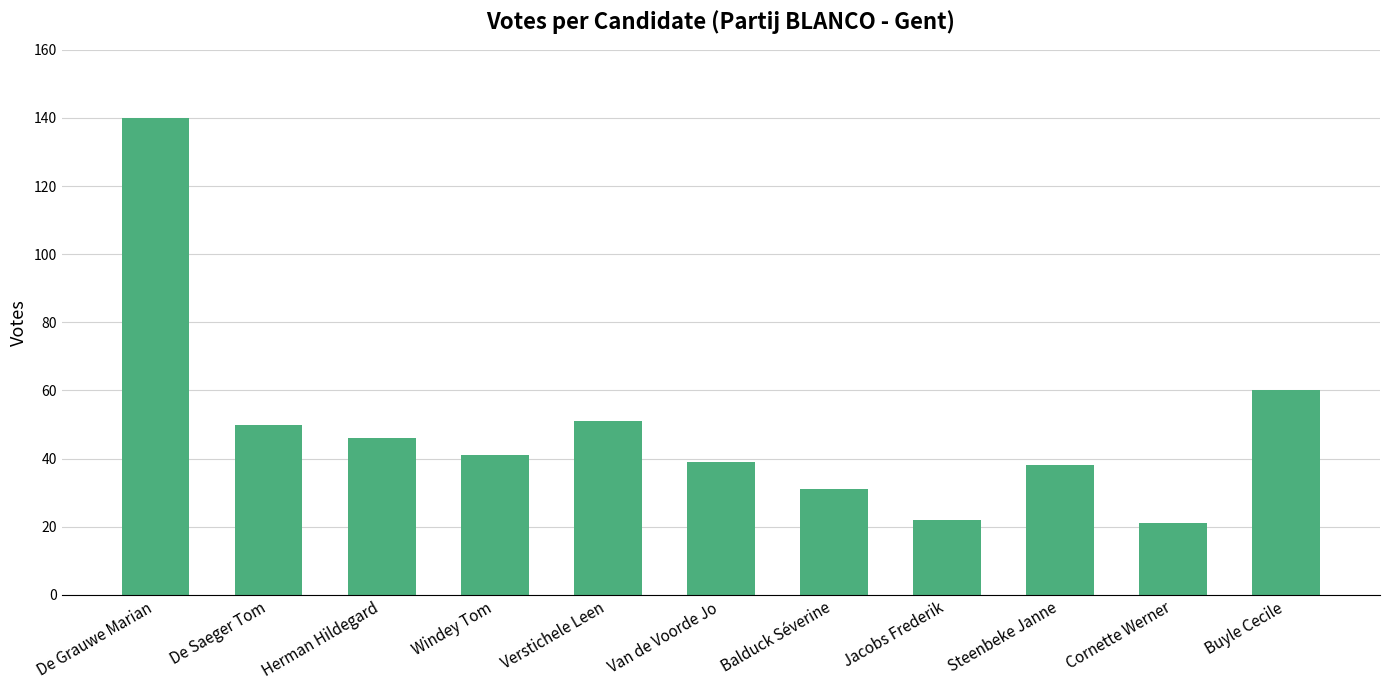

What is the change in value from De Grauwe Marian to Cornette Werner?

-119